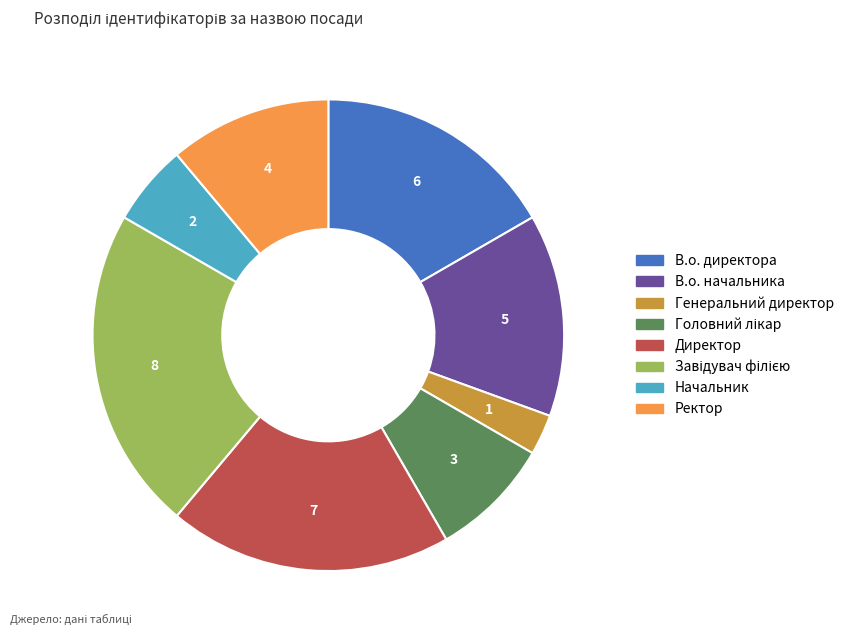

Is Директор the majority of the pie?

No